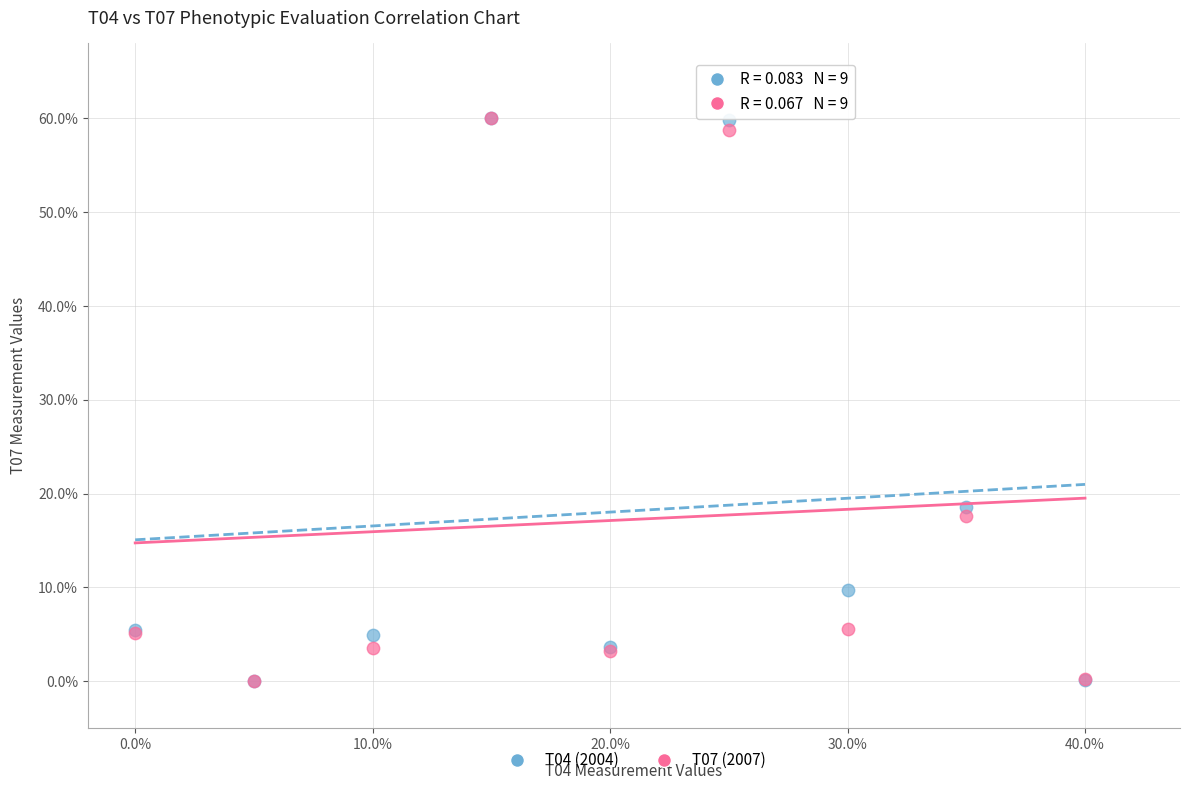

Across all series, what Y value is closest to 30?

18.5